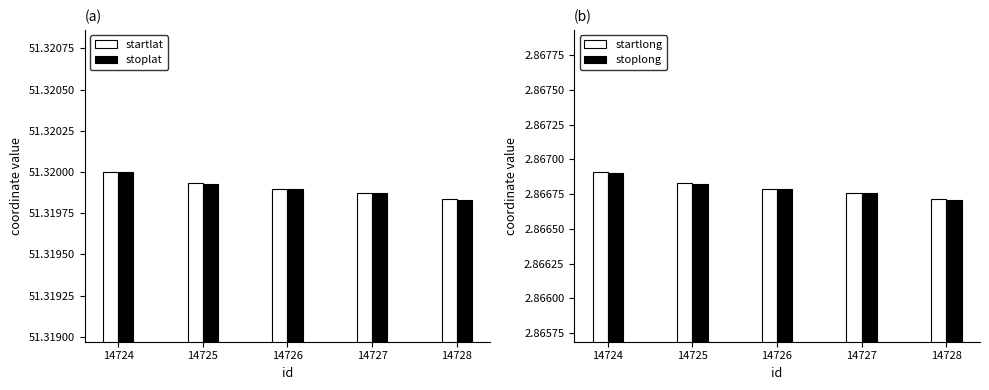

Reading left to right, list all the values displayed in this chart.

startlat: 14724=51.3	14725=51.3	14726=51.3	14727=51.3	14728=51.3
stoplat: 14724=51.3	14725=51.3	14726=51.3	14727=51.3	14728=51.3
startlong: 14724=2.9	14725=2.9	14726=2.9	14727=2.9	14728=2.9
stoplong: 14724=2.9	14725=2.9	14726=2.9	14727=2.9	14728=2.9